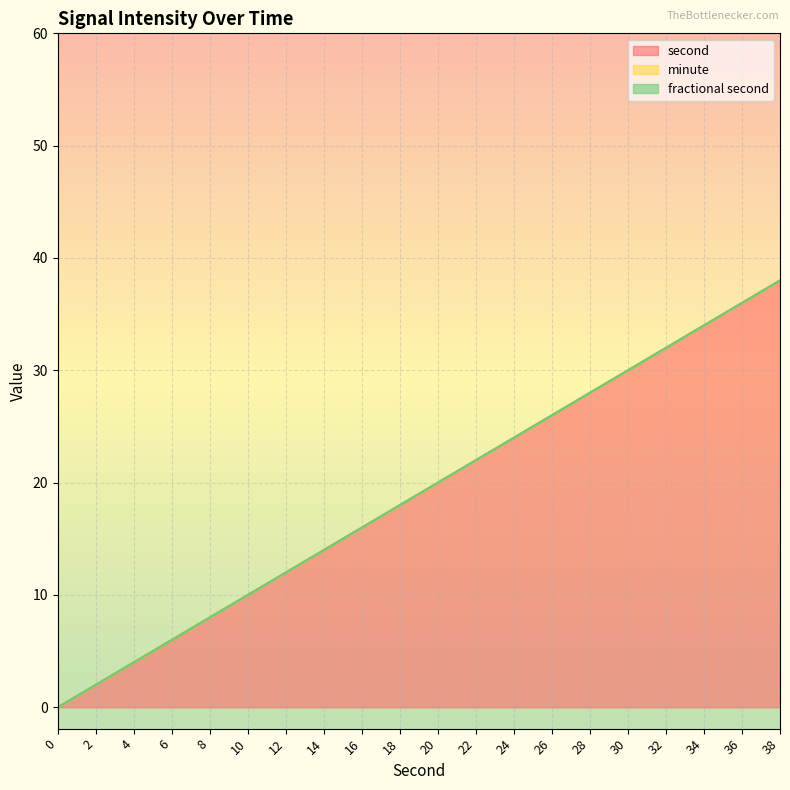

True or false: fractional second and second intersect in this chart.

False